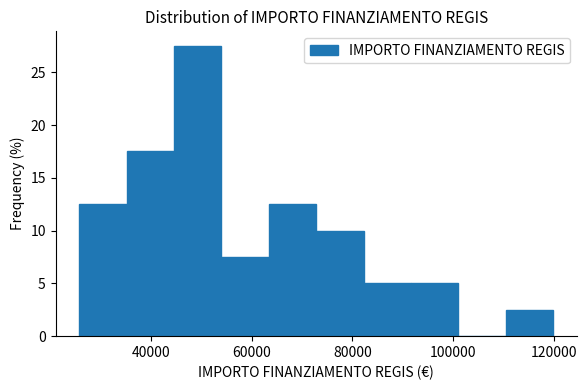

Reading left to right, transcribe this chart: for each bar, give the range it covers on the x-axis and its height. Neither the bar edges nor the heights are printed on the chart, so give them approximately, as read against the axes.

26000 to 36000: 12.5
36000 to 44000: 17.5
44000 to 54000: 27.5
54000 to 64000: 7.5
64000 to 72000: 12.5
72000 to 82000: 10.0
82000 to 92000: 5.0
92000 to 100000: 5.0
100000 to 110000: 0
110000 to 120000: 2.5